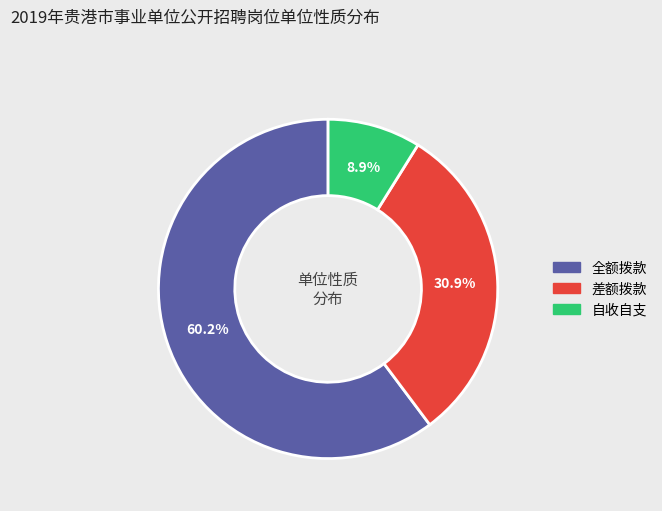

Which category has the smallest portion of the pie?

自收自支